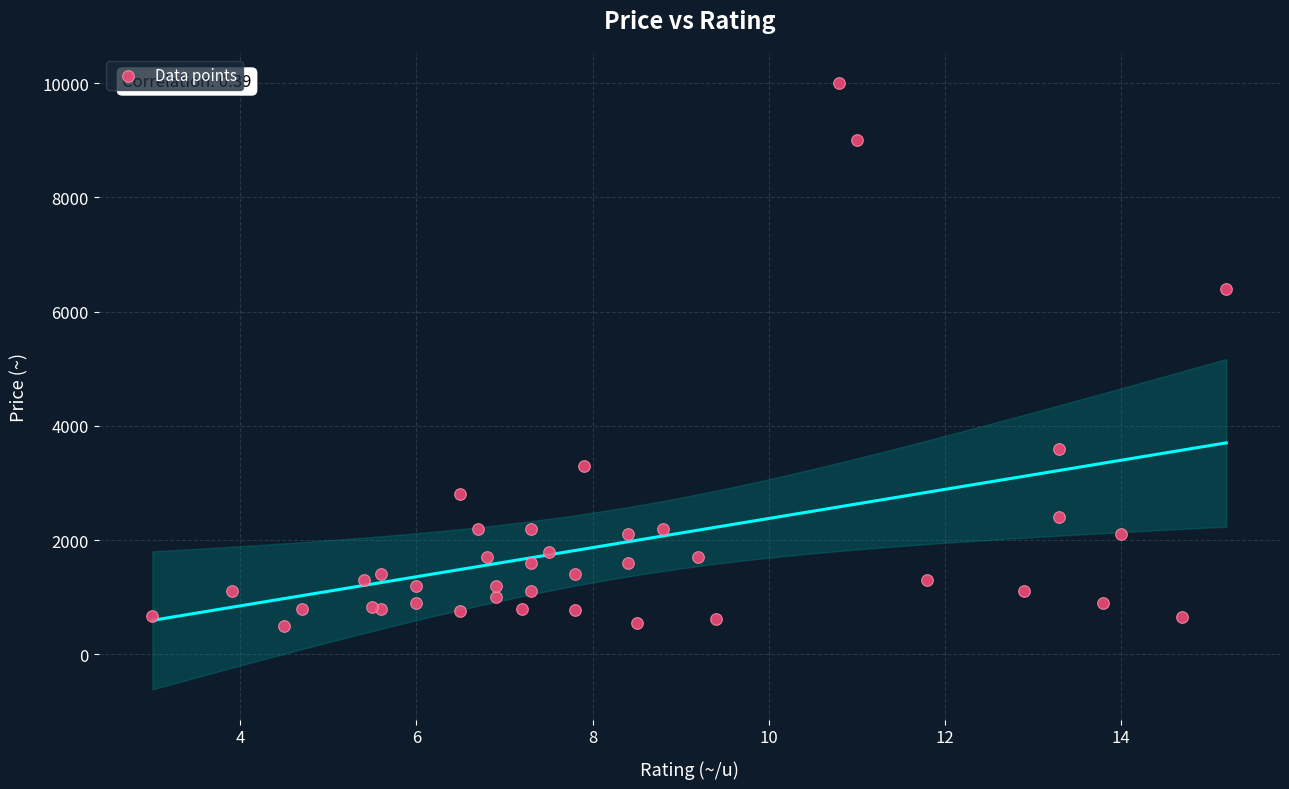

What Y value in the scatter plot is closest to 5250?

6400